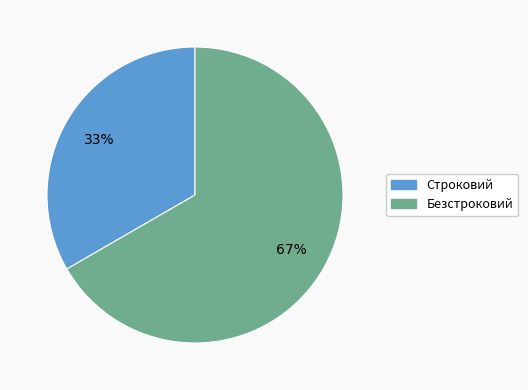

What is the ratio of the value at Строковий to the value at Безстроковий?

0.5